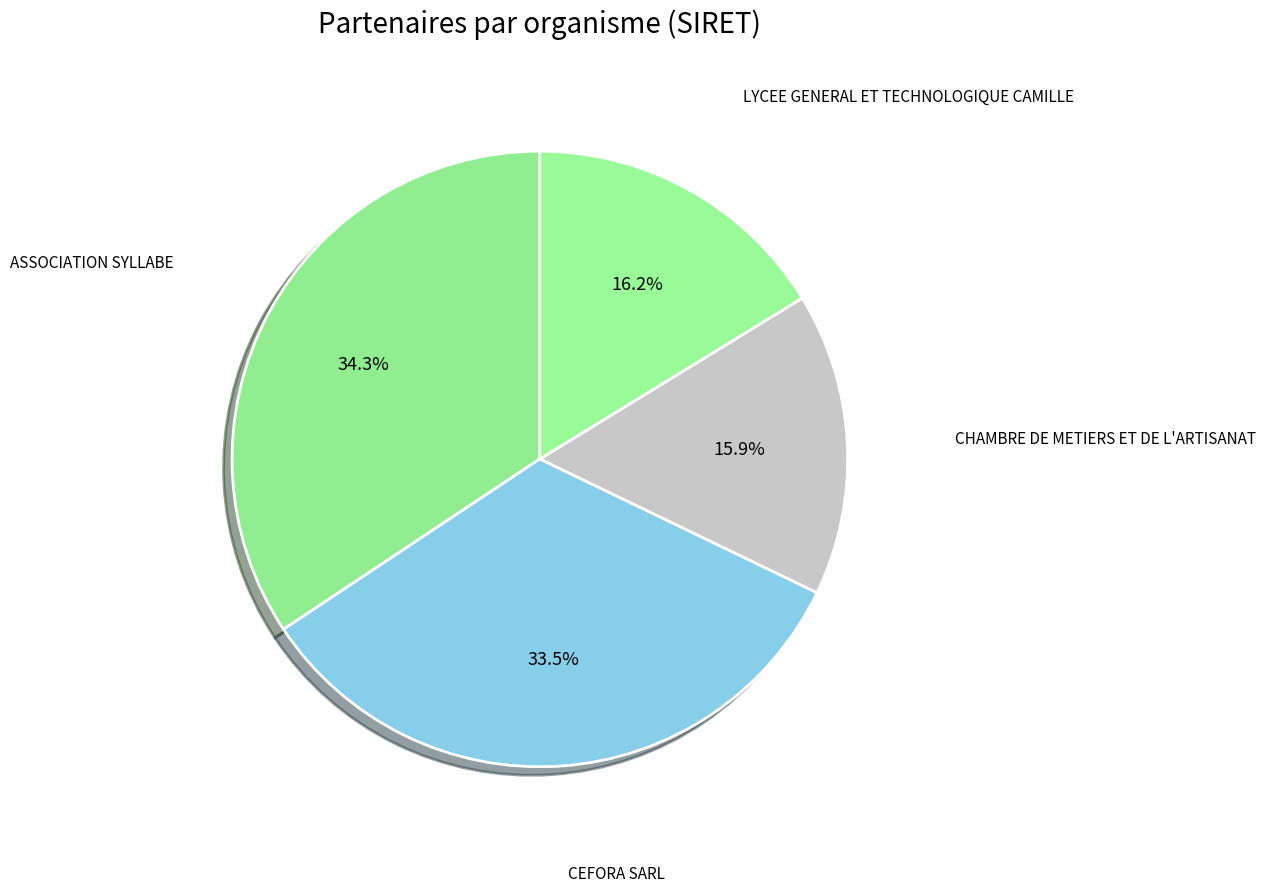

The LYCEE GENERAL ET TECHNOLOGIQUE CAMILLE slice represents 16% of the pie. True or false?

True